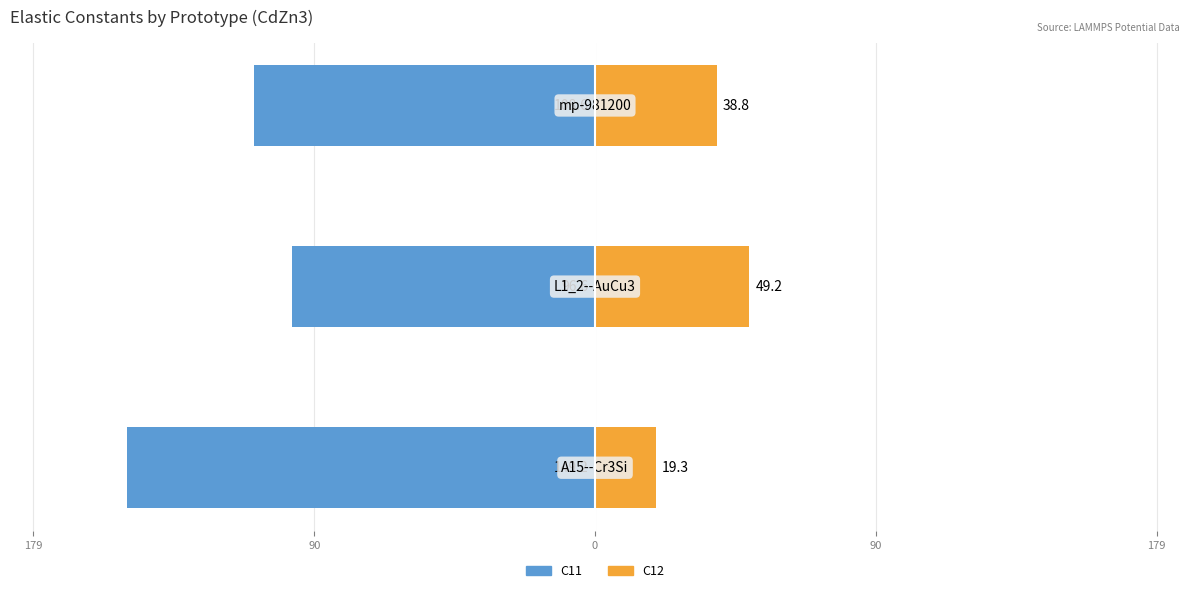

How many series are shown in this chart?

2